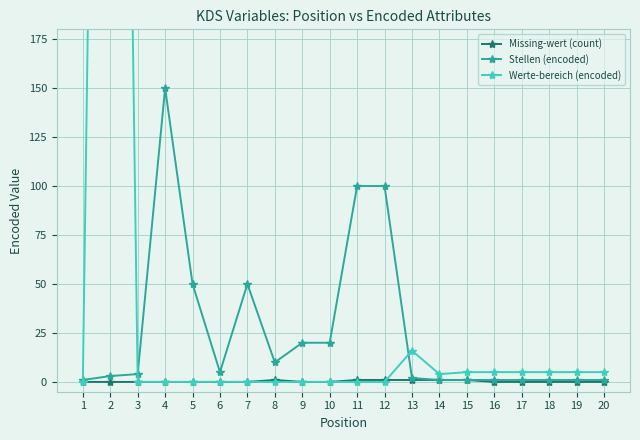

How many distinct data groups are displayed?

3